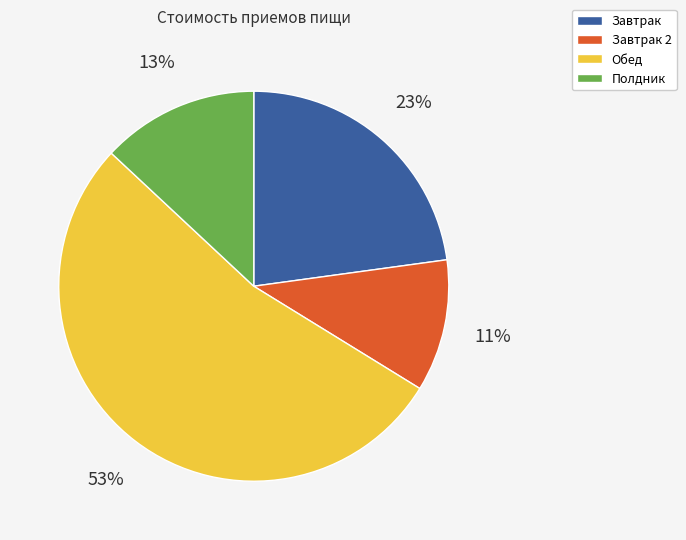

How many slices are in this pie chart?

4